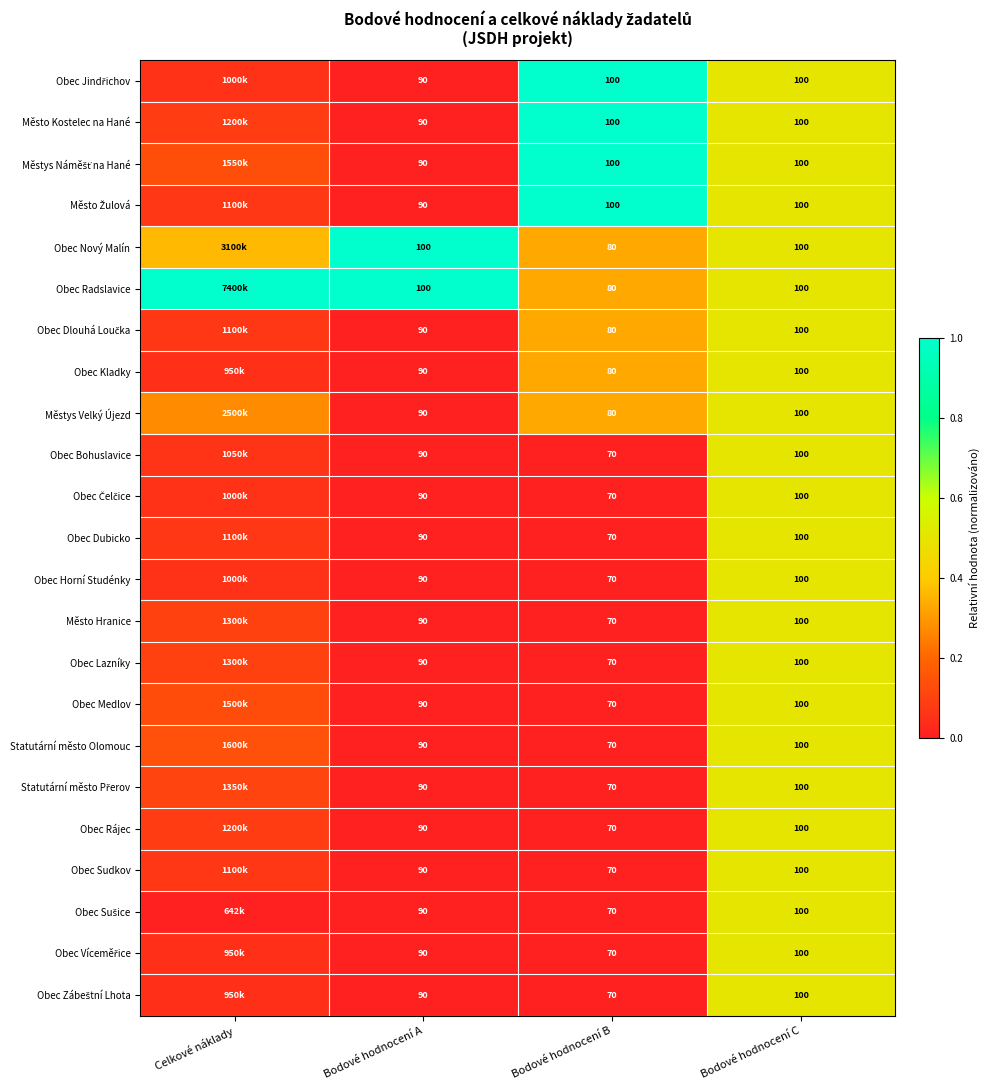

Is the value of Obec Sudkov at Bodové hodnocení A greater than the value of Město Kostelec na Hané at Bodové hodnocení C?

No